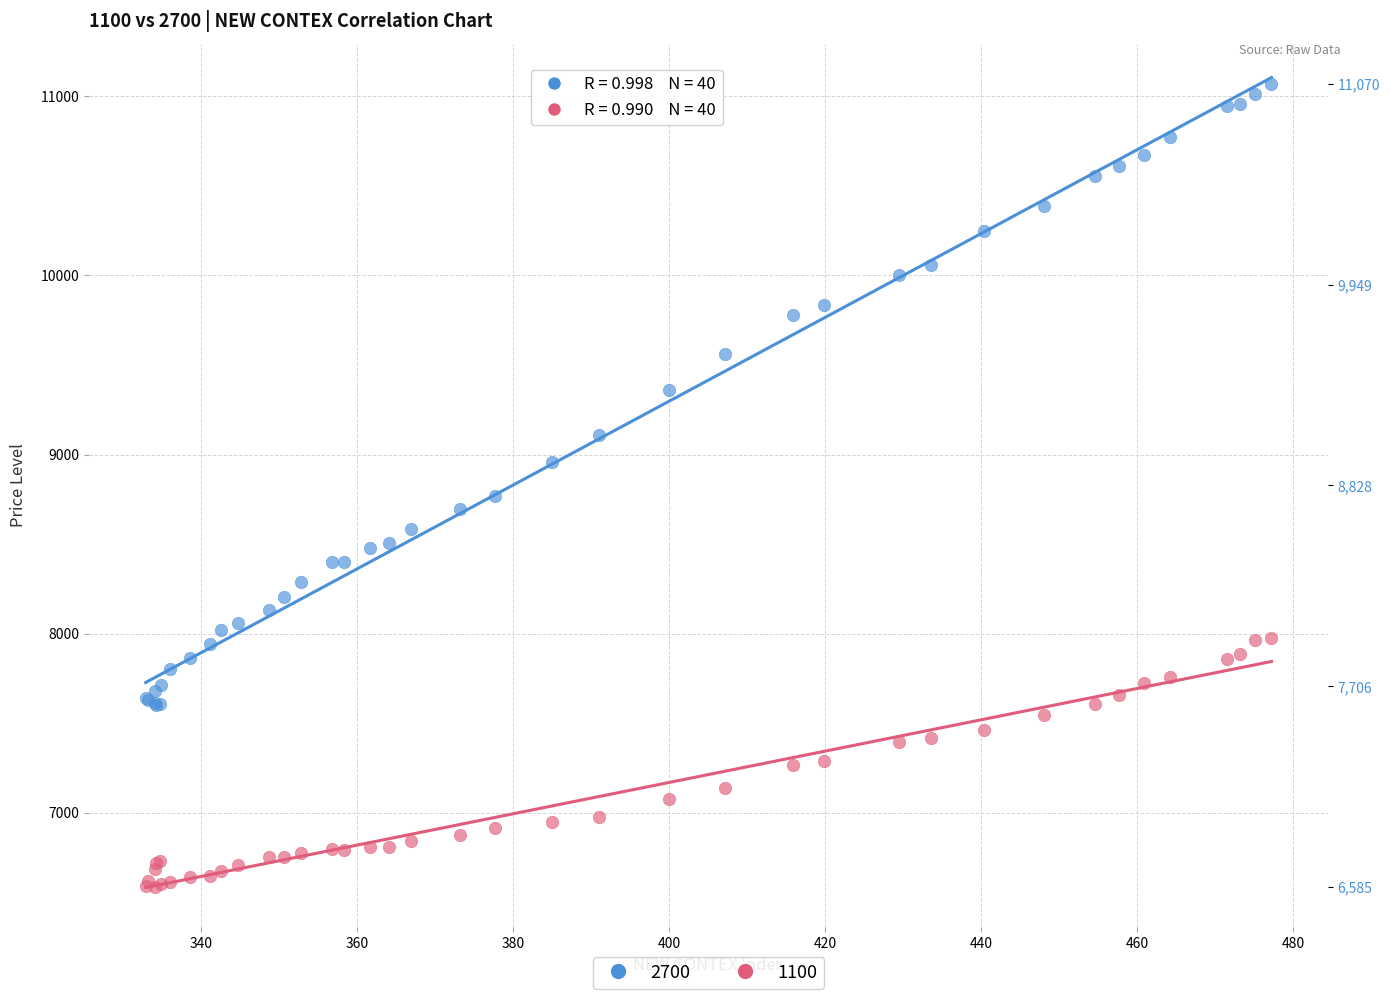

Across all series, what Y value is closest to 8827?

8770